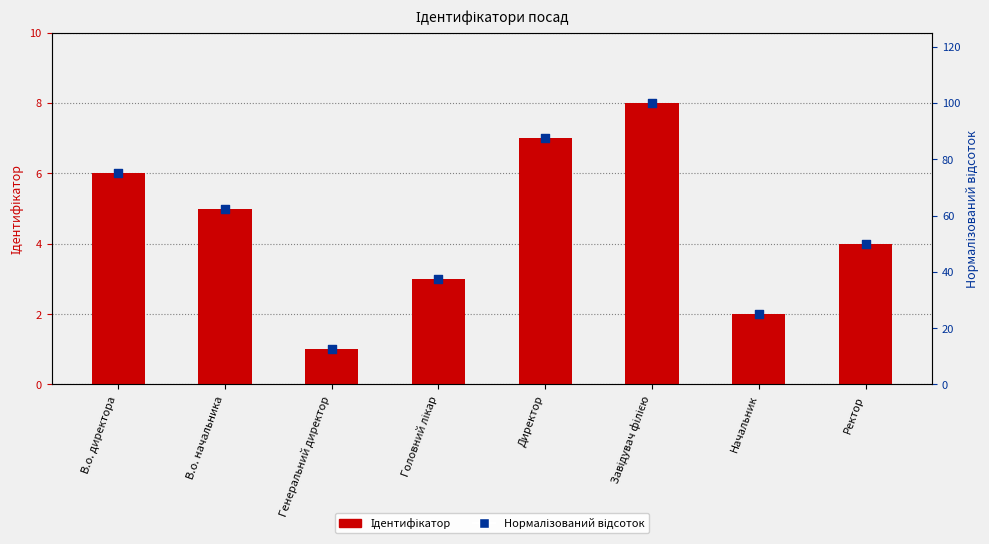

What are all the series names shown in the legend?

Ідентифікатор, Нормалізований відсоток